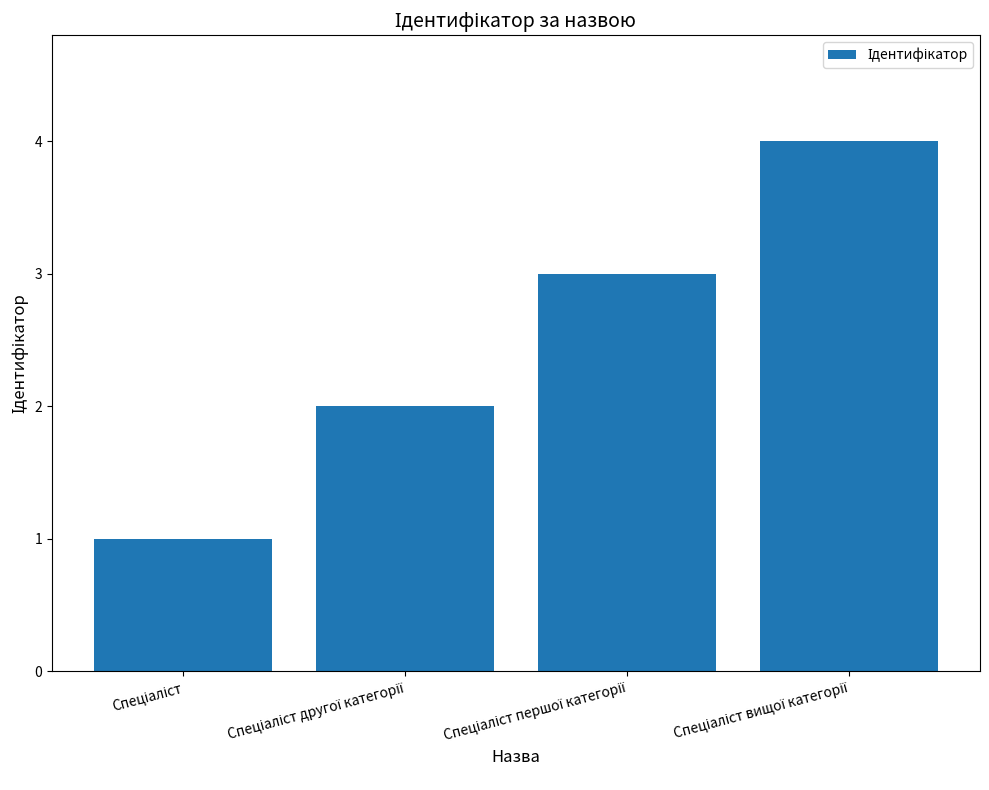

What is the maximum value shown in the chart?

4